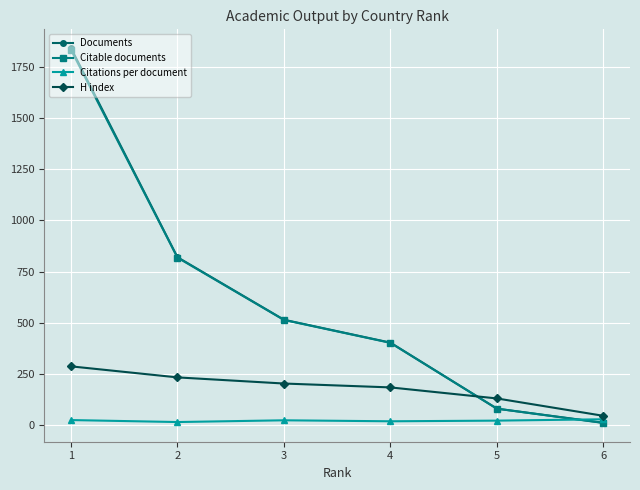

Rank the categories by Citable documents value from lowest to highest.

6, 5, 4, 3, 2, 1